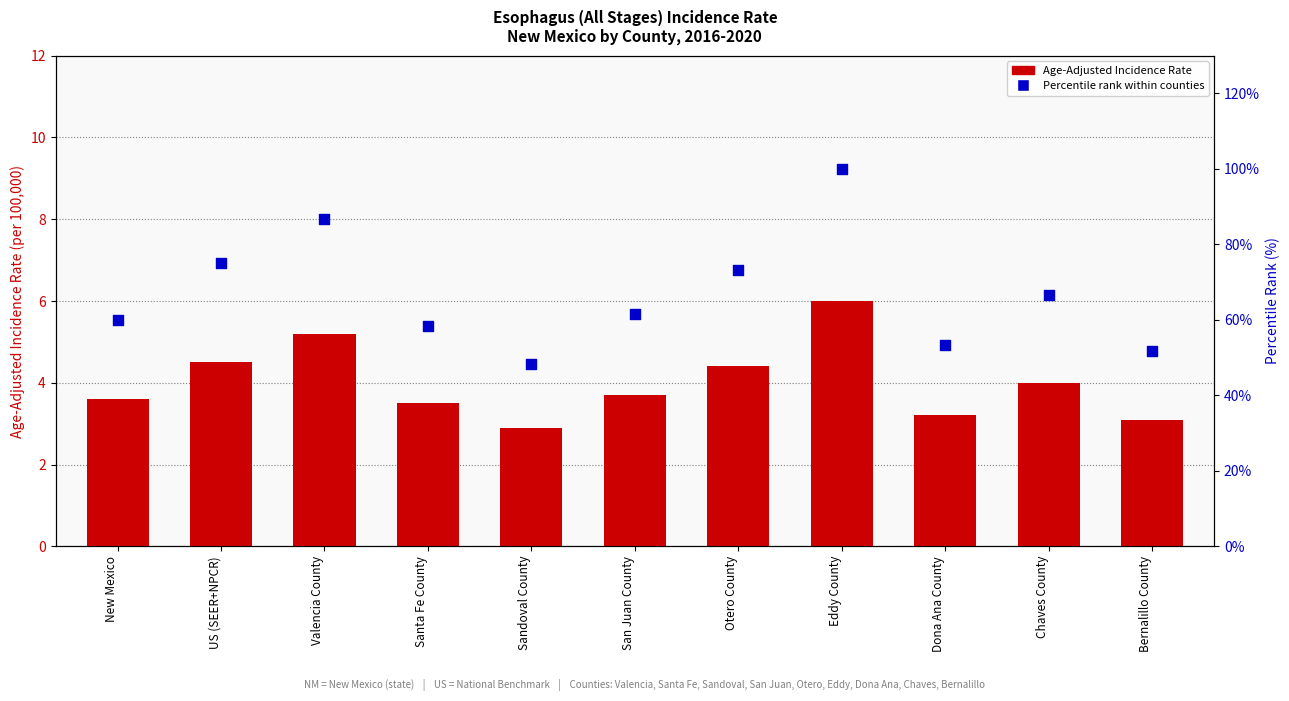

Which series contains the highest Y value?

Percentile rank within counties